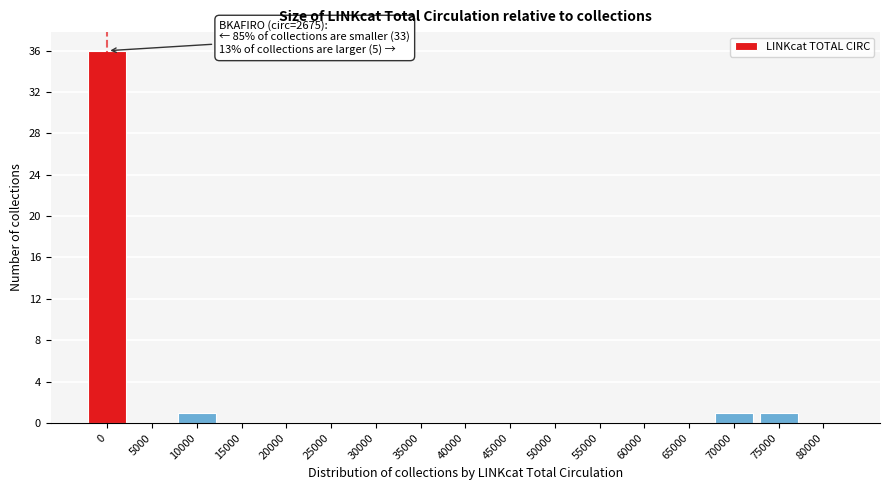

Reading left to right, list all the values displayed in this chart.

0=36	5000=0	10000=1	15000=0	20000=0	25000=0	30000=0	35000=0	40000=0	45000=0	50000=0	55000=0	60000=0	65000=0	70000=1	75000=1	80000=0